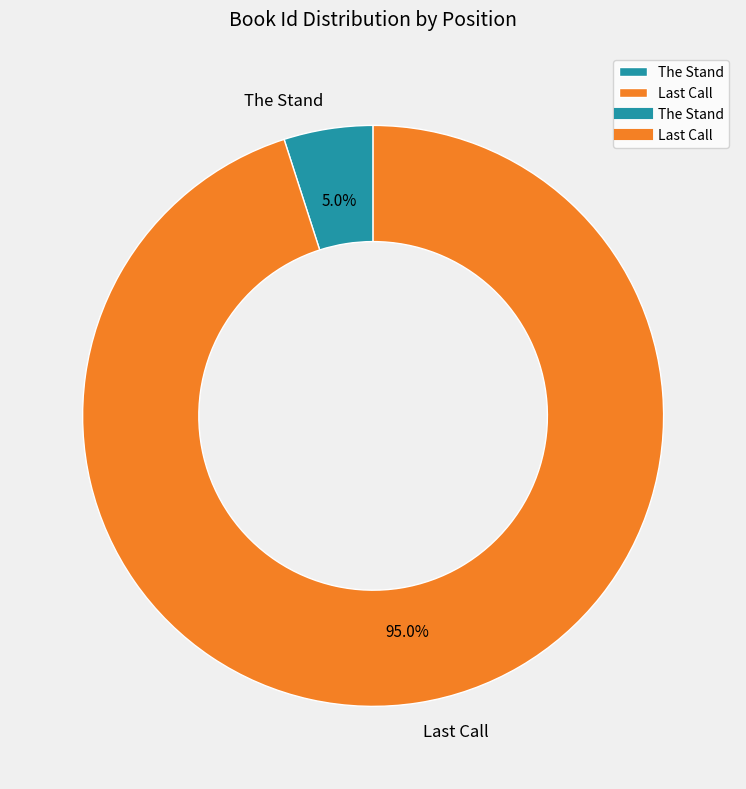

To the nearest percent, what is the difference between the largest and smallest slice percentages?

90%